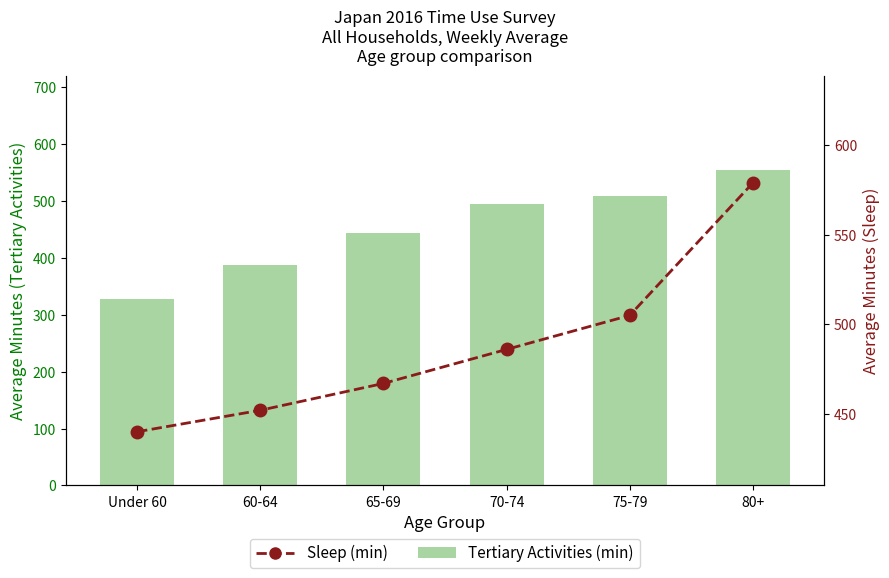

At which category is the sum across all series the highest?

80+